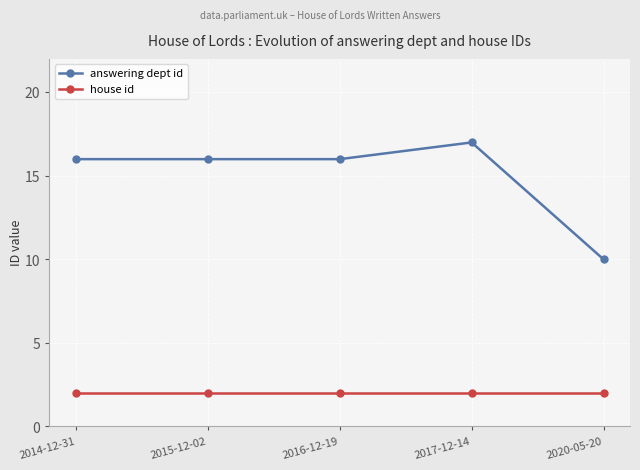

Rank the series at 2016-12-19 from lowest to highest value.

house id, answering dept id